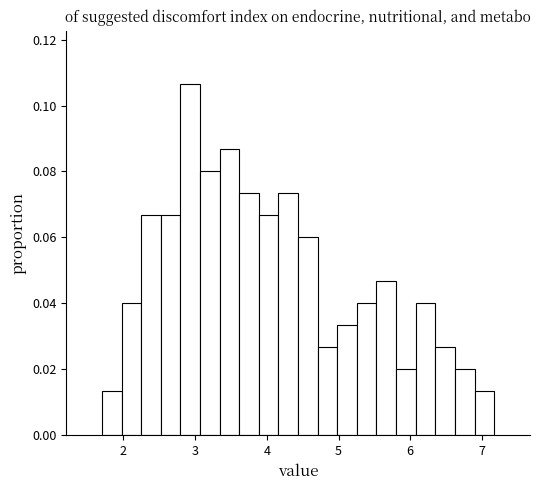

Around what value on the x-axis is the tallest bar? Give the approximate position of its centre, as read against the axis.

2.9